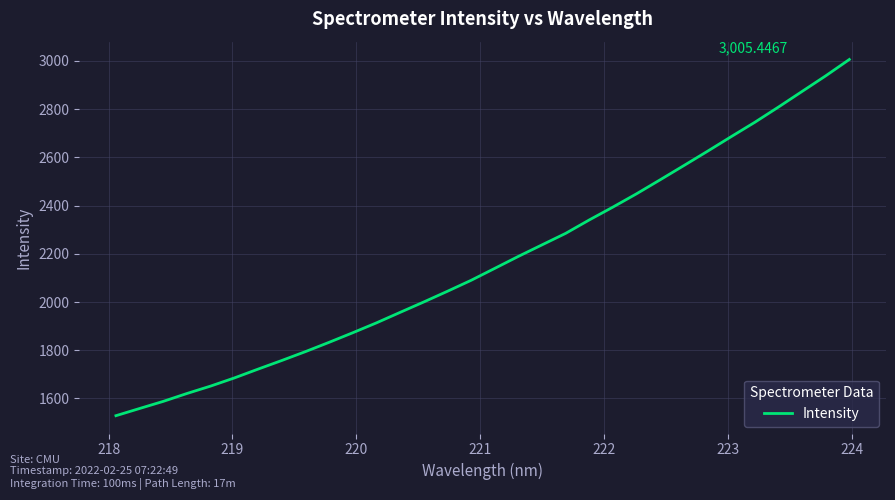

What is the difference between the maximum and minimum values?

1476.8